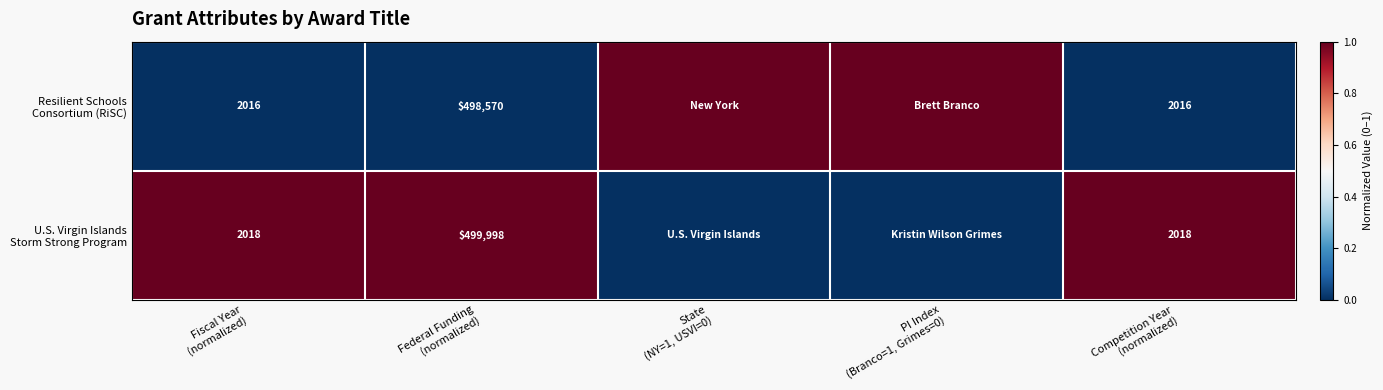

True or false: Resilient Schools Consortium (RiSC) has a value of -1 at Federal Funding (normalized).

False